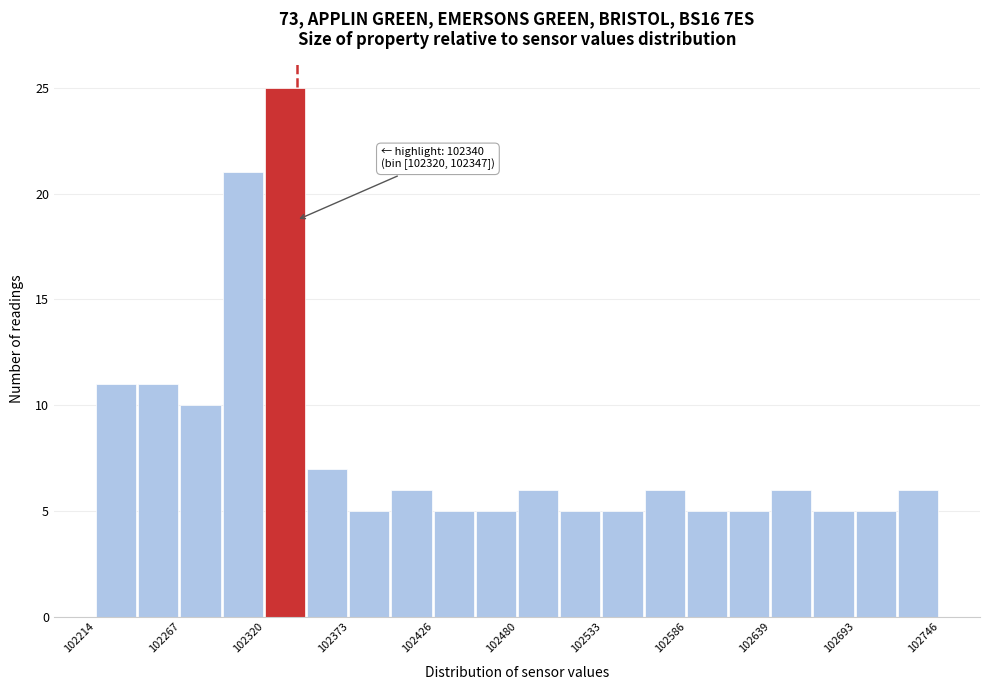

Read against the x-axis, roughly where is the centre of the tallest bar?

102330